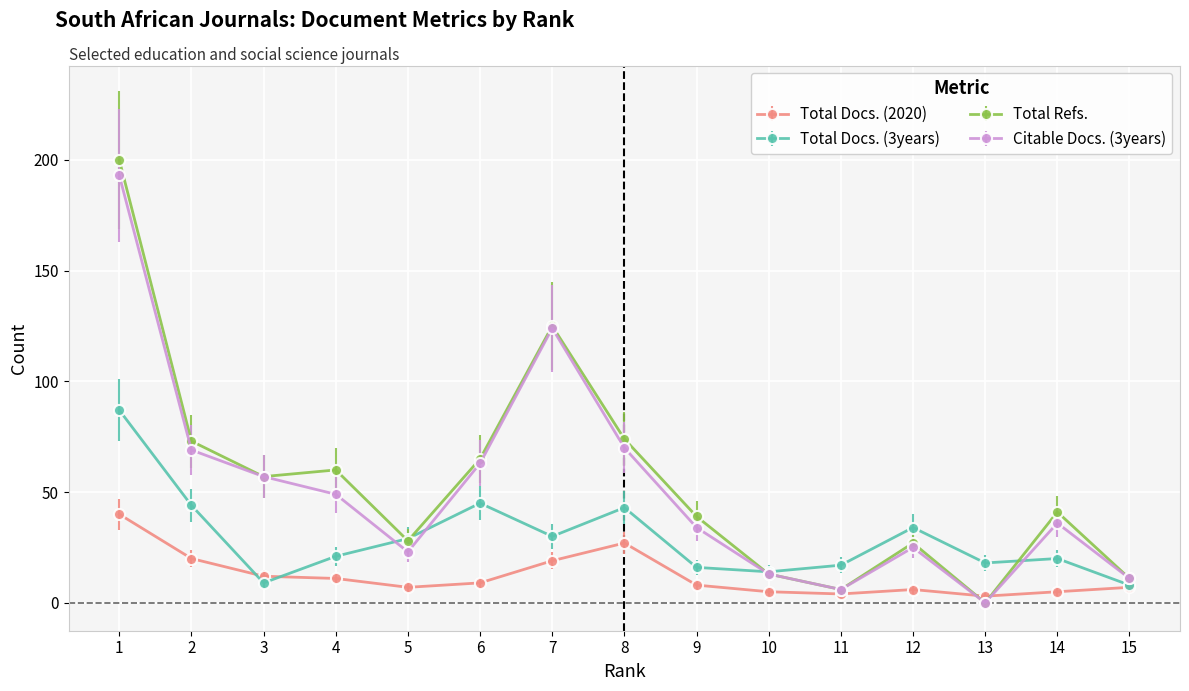

Is the value of Total Refs. at 13 greater than the value of Total Docs. (2020) at 6?

No